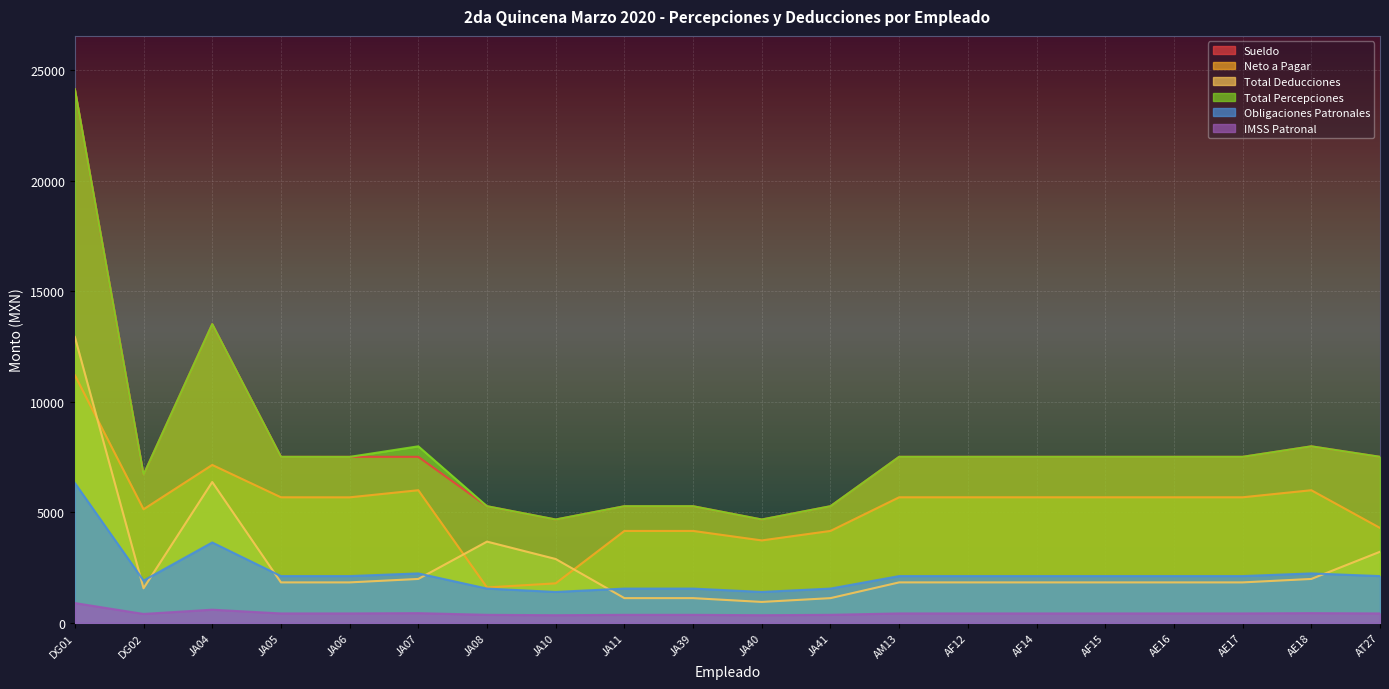

Which series has the widest spread of values?

Sueldo